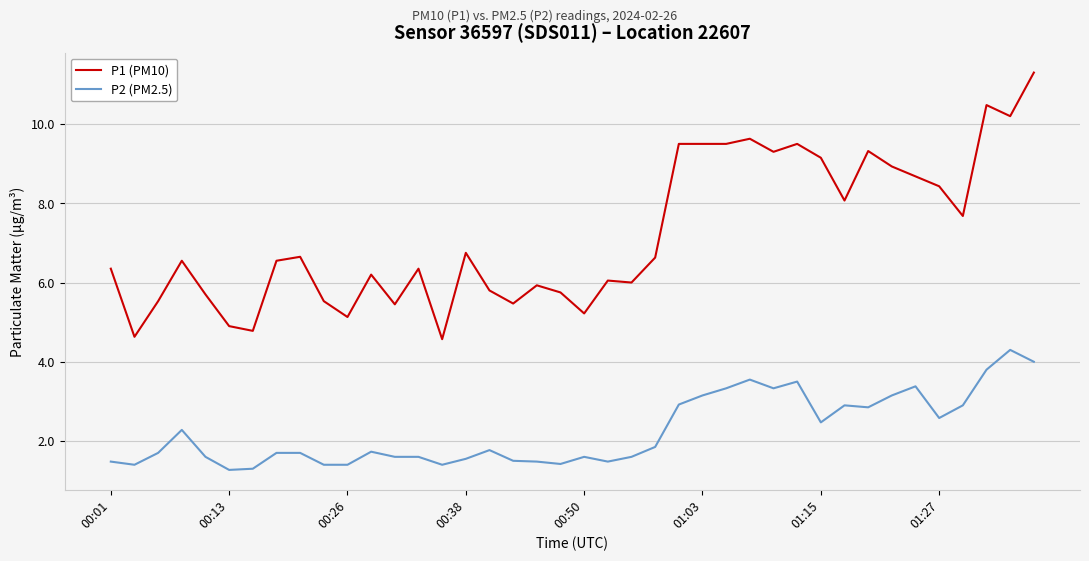

What is the sum of all P2 (PM2.5) values?

89.9